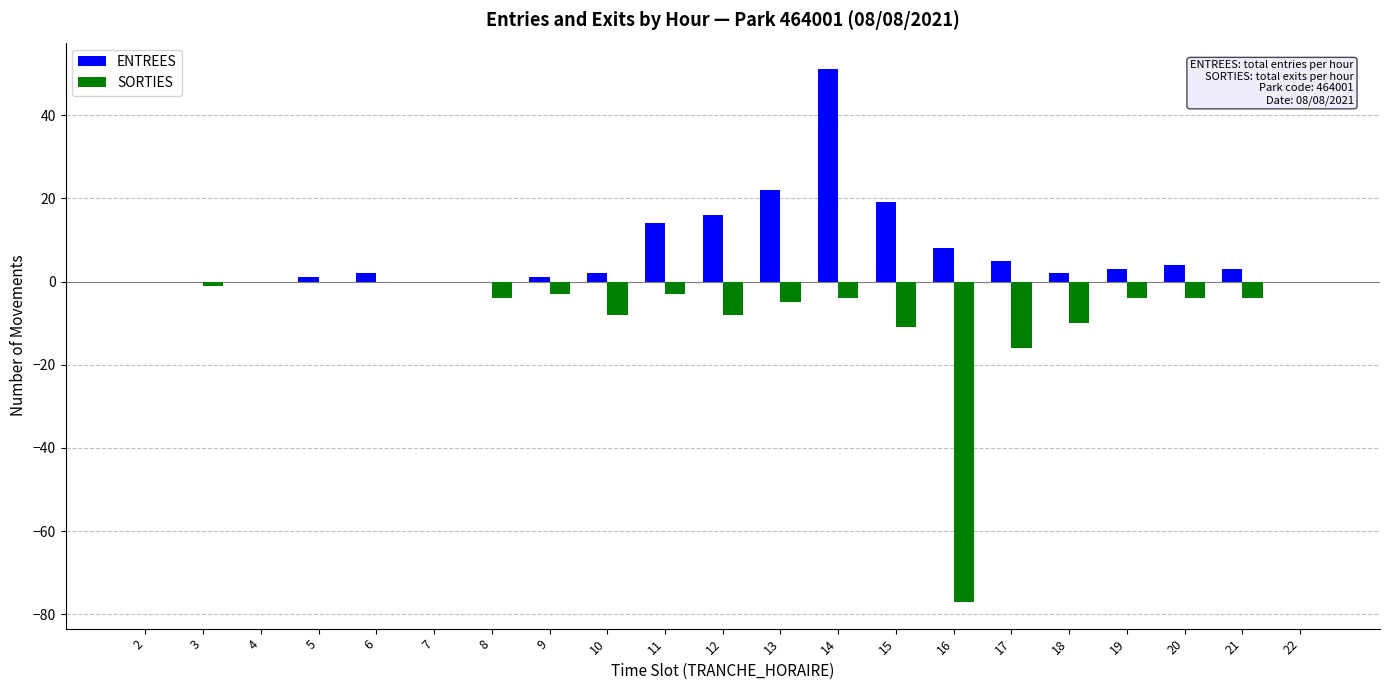

Reading left to right, list all the values displayed in this chart.

ENTREES: 2=0	3=0	4=0	5=1	6=2	7=0	8=0	9=1	10=2	11=14	12=16	13=22	14=51	15=19	16=8	17=5	18=2	19=3	20=4	21=3	22=0
SORTIES: 2=0	3=-1	4=0	5=0	6=0	7=0	8=-4	9=-3	10=-8	11=-3	12=-8	13=-5	14=-4	15=-11	16=-77	17=-16	18=-10	19=-4	20=-4	21=-4	22=0